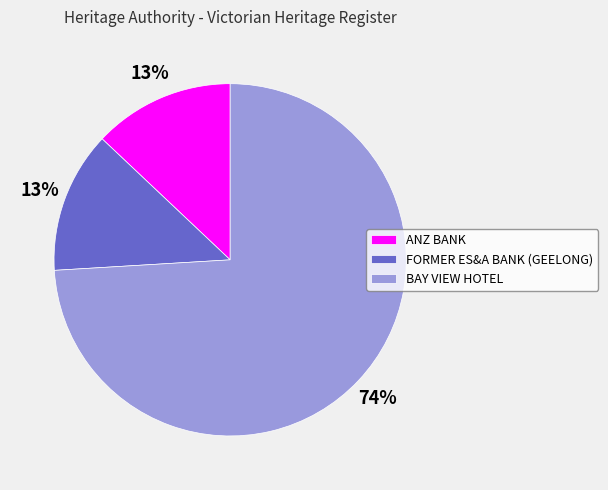

To the nearest percent, what is the average slice percentage?

33%